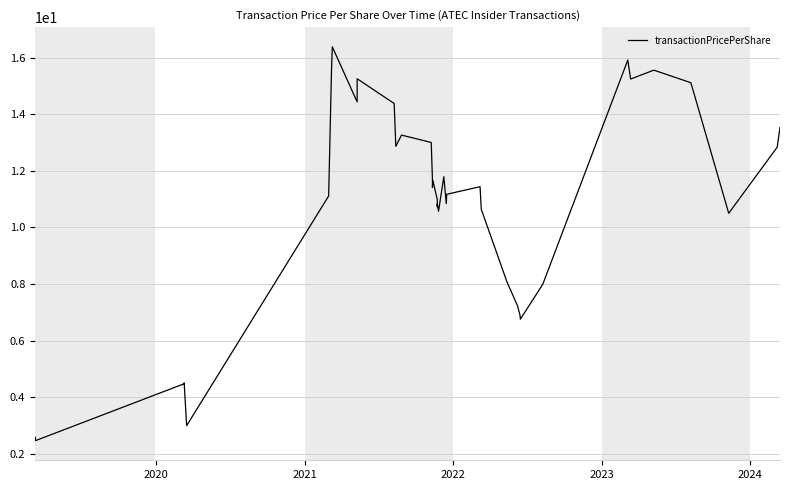

Count the number of categories in the chart.

40